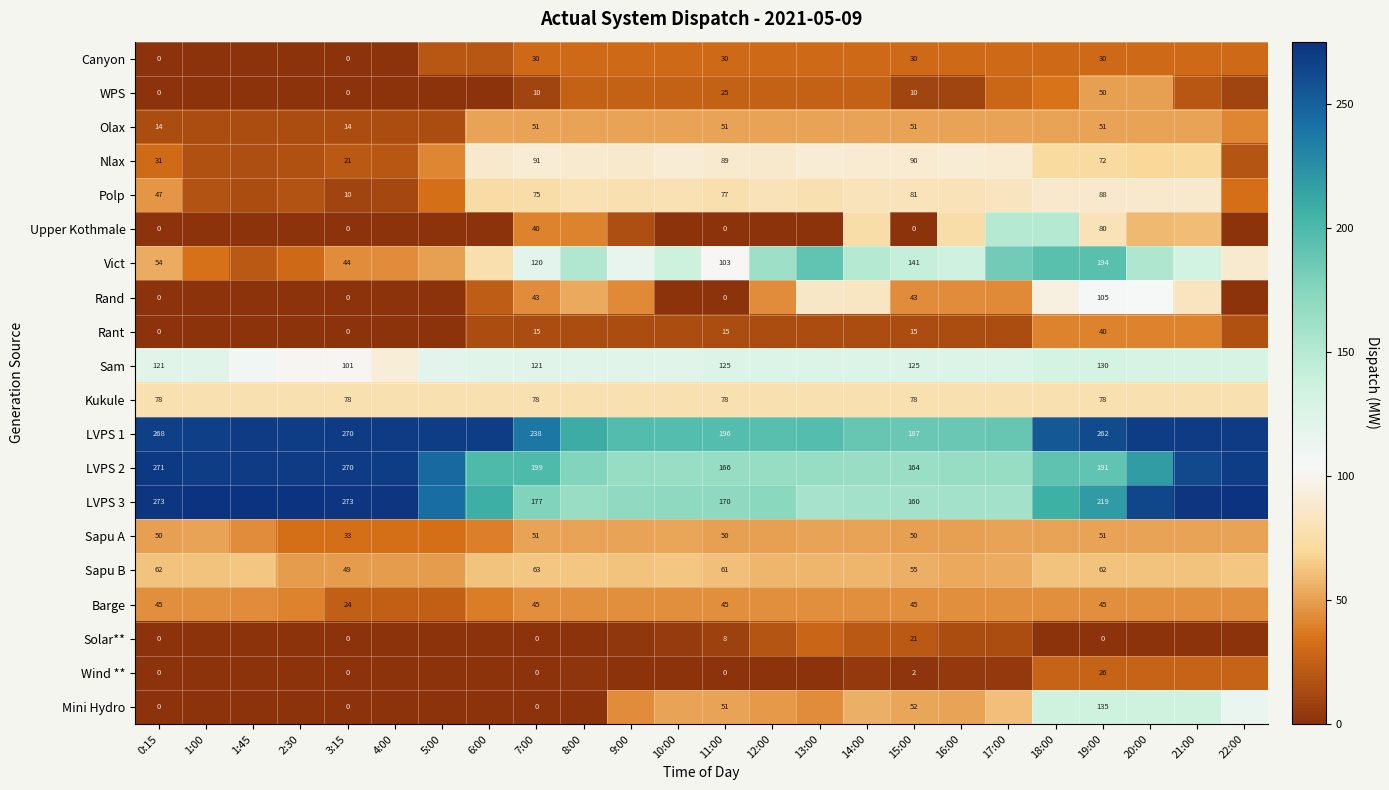

The value of LVPS 1 at 7:00 is 238. True or false?

True